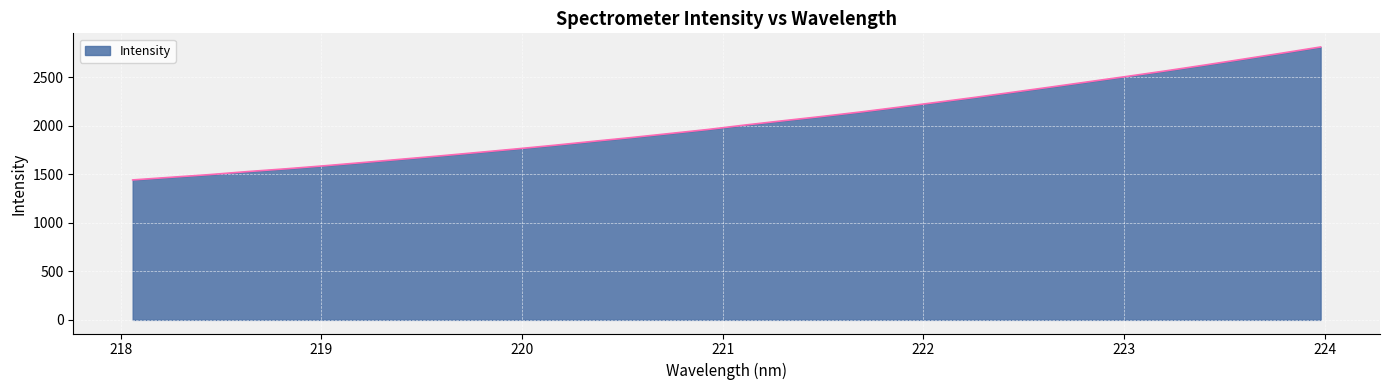

What is the greatest value displayed?

2809.3